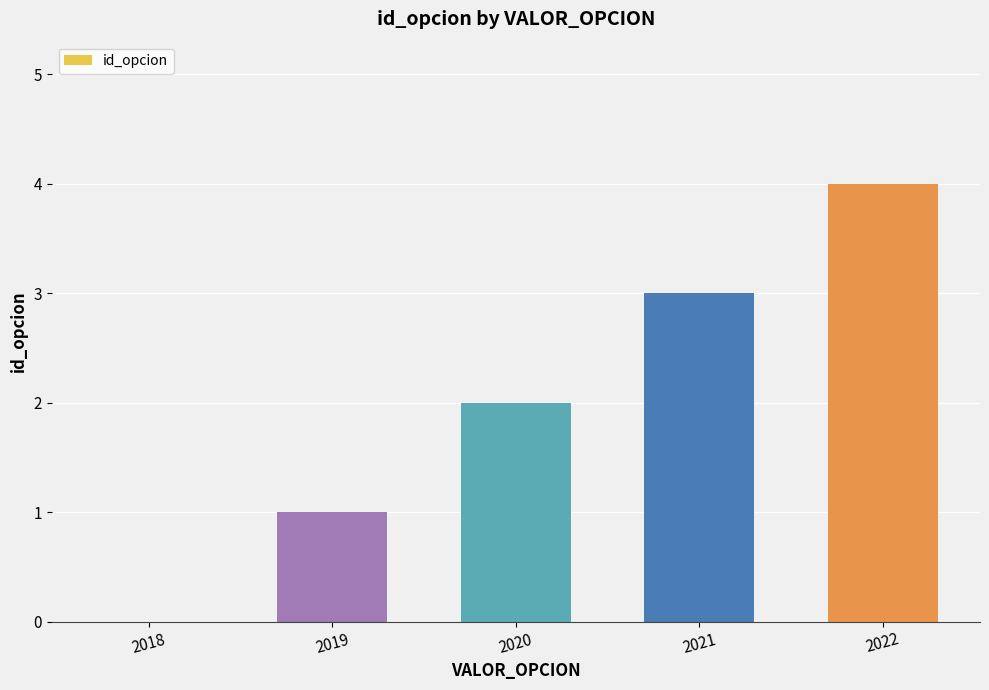

The value at 2019 is 2. True or false?

False